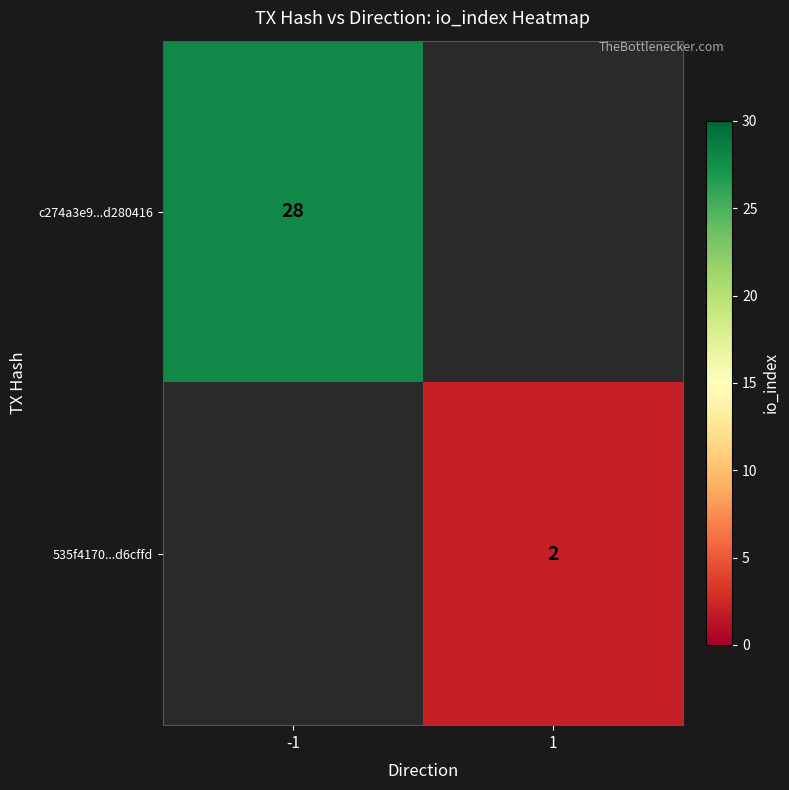

Is it true that c274a3e9...d280416 equals 13.7 at -1?

False